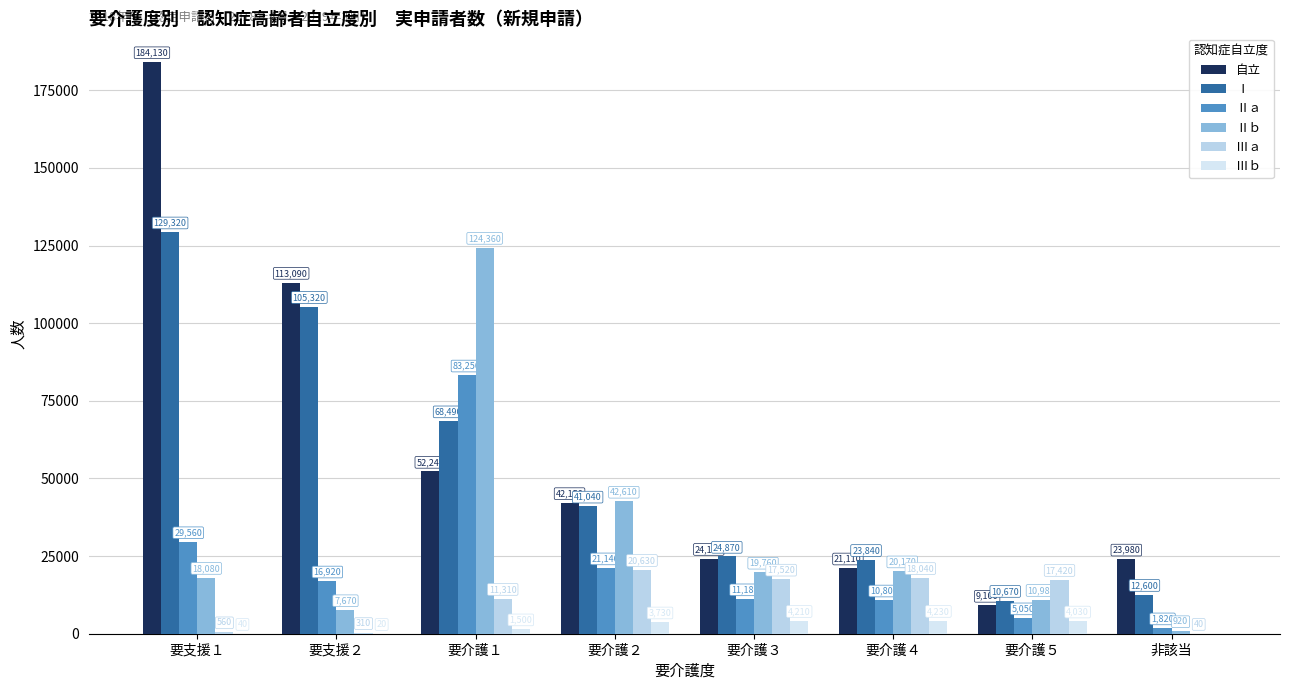

At 要介護３, list the series in order from largest to smallest.

Ⅰ, 自立, Ⅱｂ, Ⅲａ, Ⅱａ, Ⅲｂ